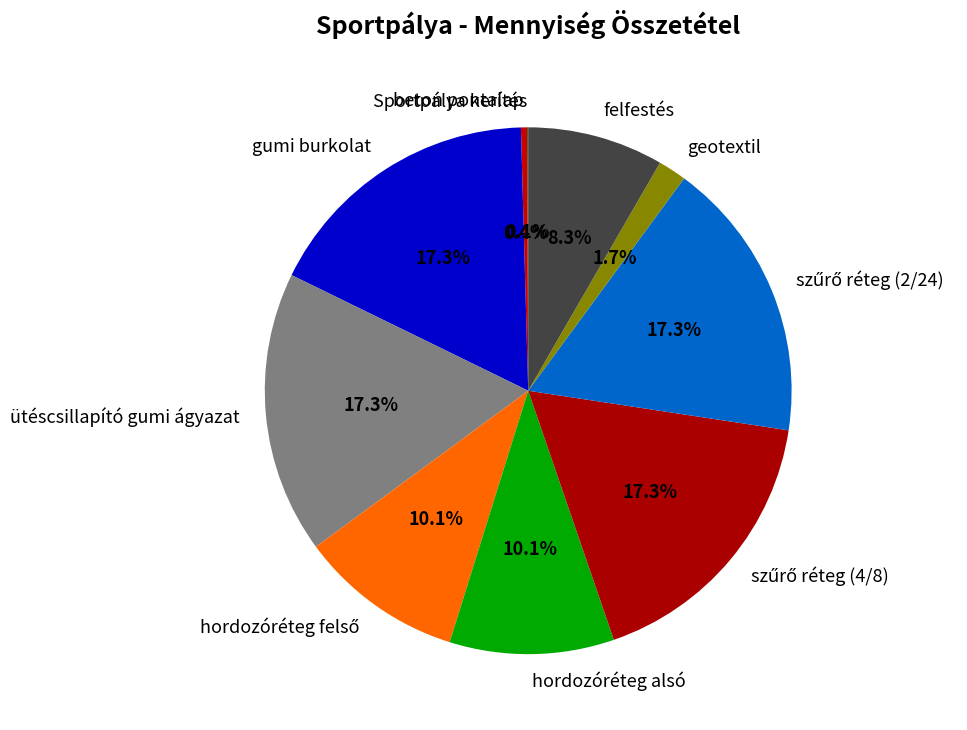

What percentage is NOT represented by hordozóréteg alsó?

89.9%